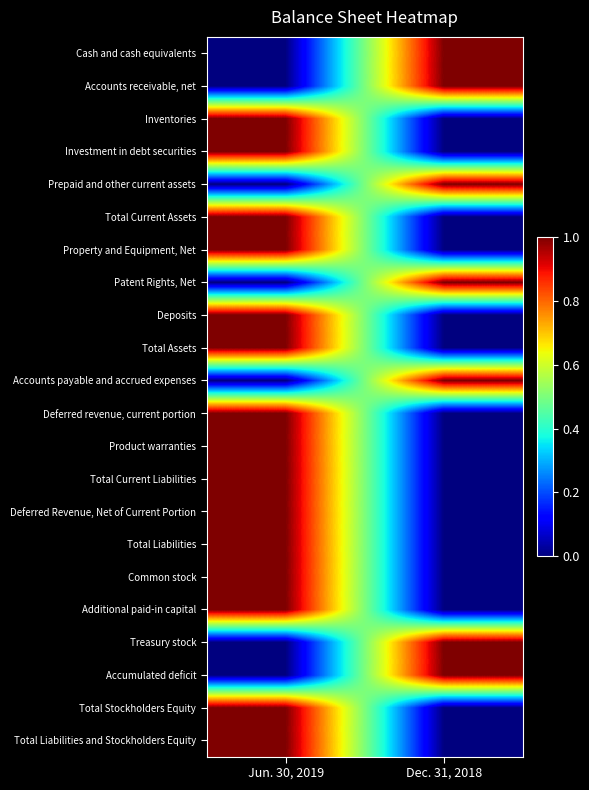

What is the difference between the highest and lowest values at Jun. 30, 2019?

1